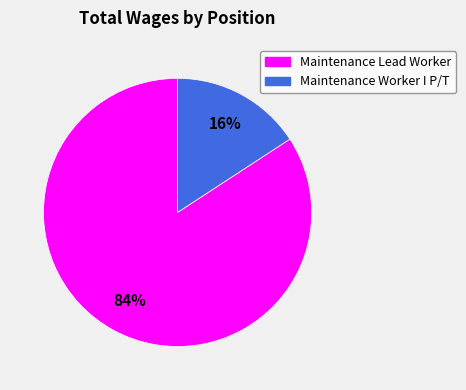

How many segments does this pie chart have?

2